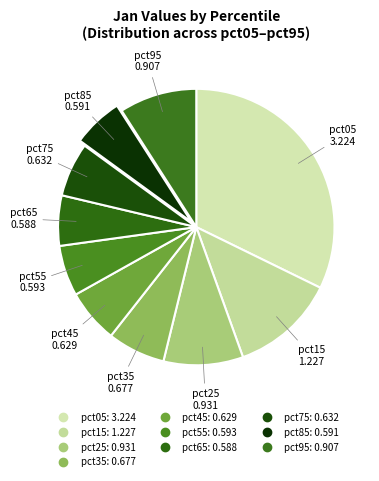

What percentage do pct25 and pct15 together represent?

21.6%